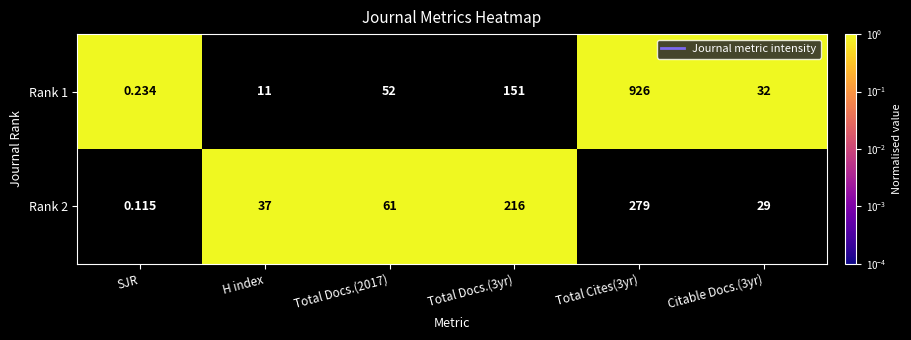

Count the number of categories in the chart.

6